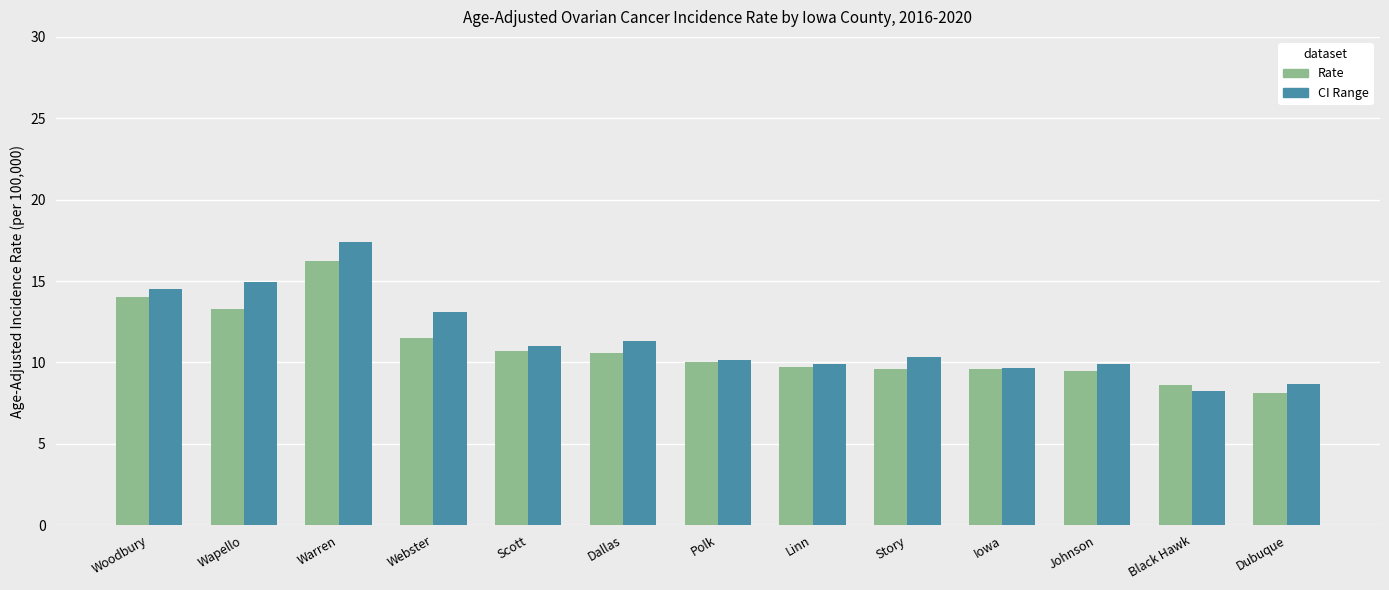

Rank the series at Warren from highest to lowest value.

CI Range, Rate